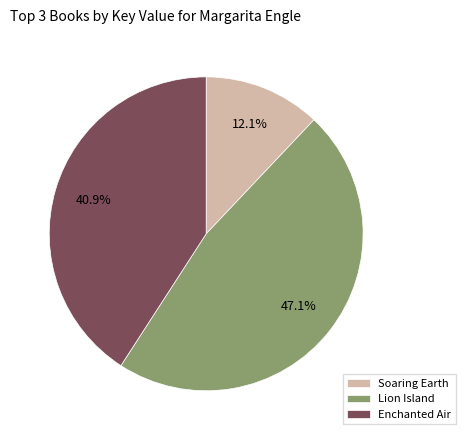

Rank the categories by value from lowest to highest.

Soaring Earth, Enchanted Air, Lion Island